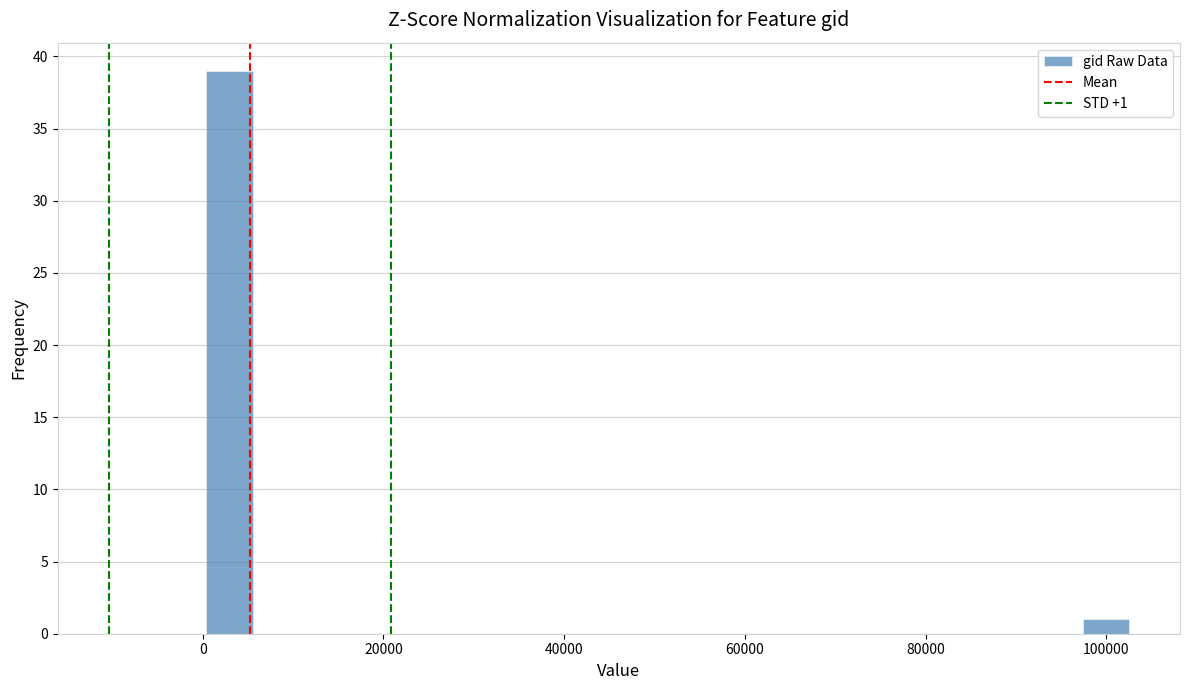

Read against the x-axis, roughly where is the centre of the tallest bar?

2000